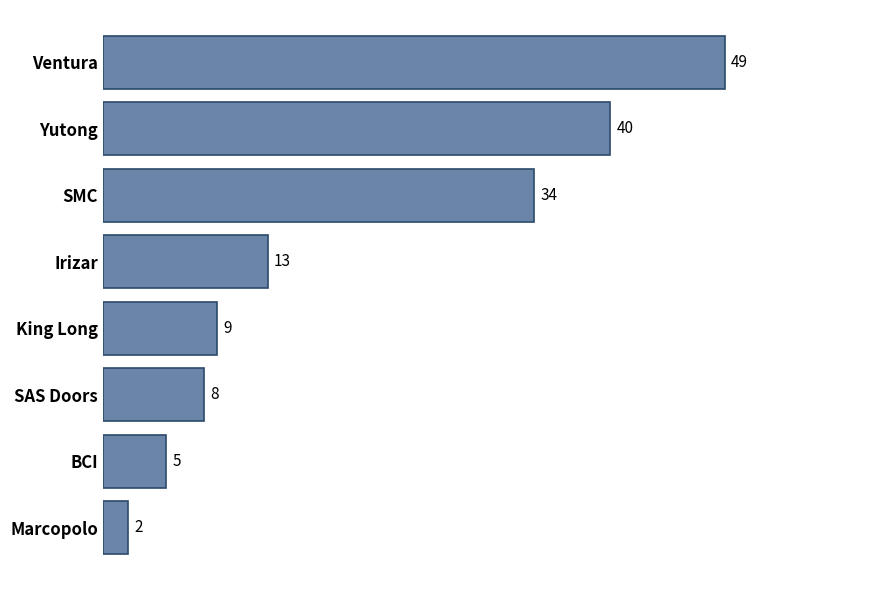

What is the change in value from Irizar to SMC?

+21